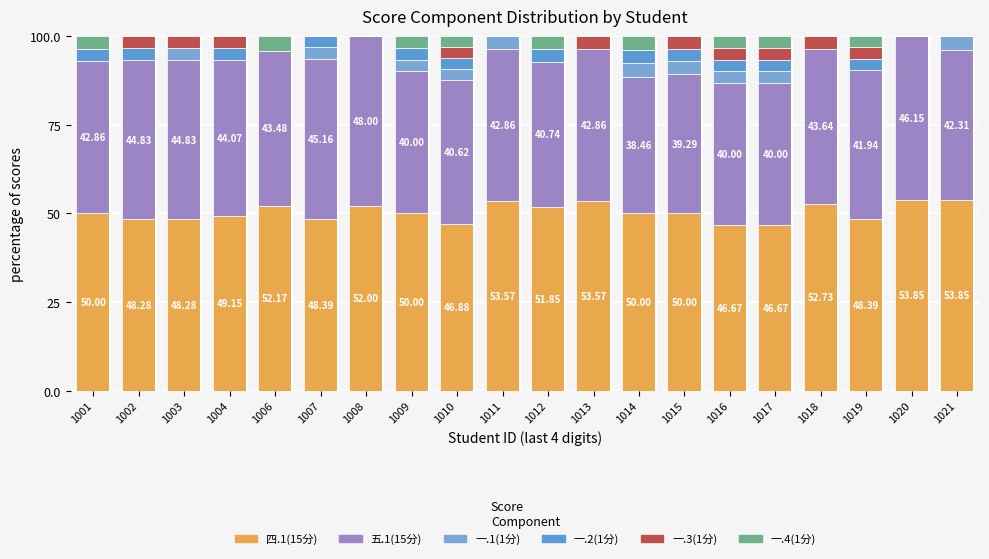

Are the bars grouped side by side (vs. stacked)?

No